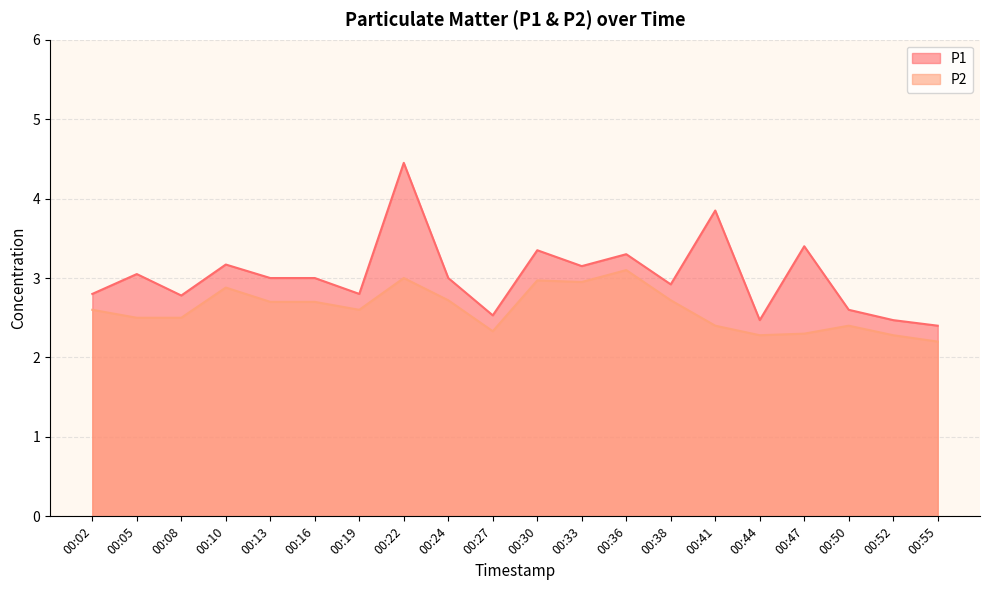

List the series in order of their overall mean, highest first.

P1, P2